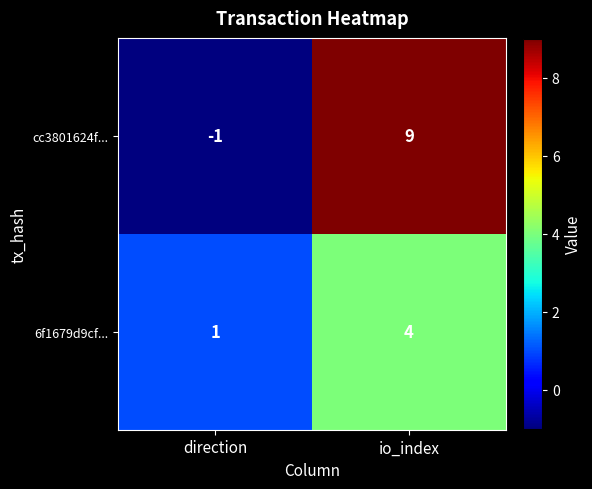

Is it true that 6f1679d9cf... equals 1 at direction?

True